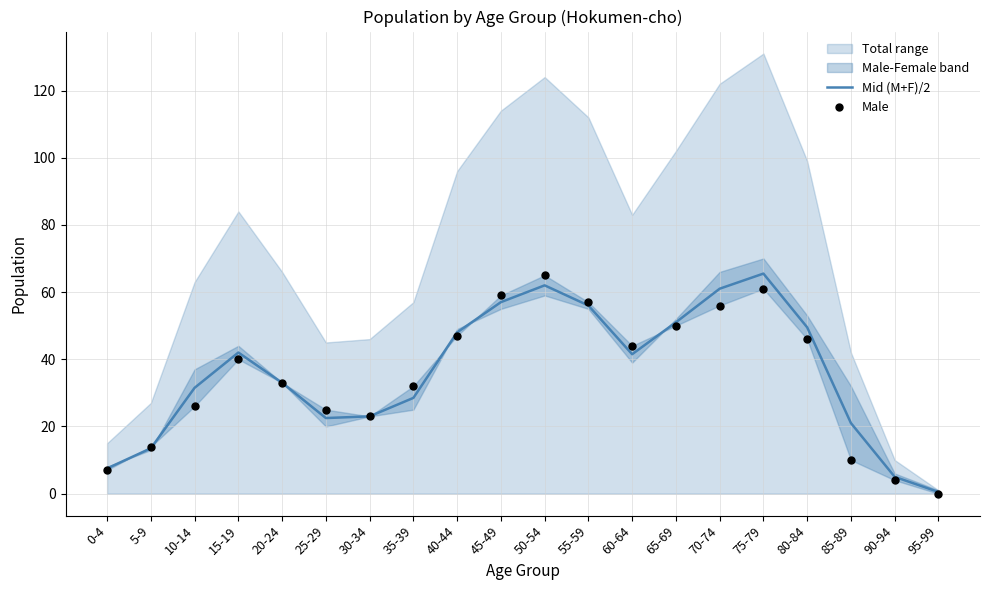

The Mid (M+F)/2 series shows 31.5 at 10-14. True or false?

True